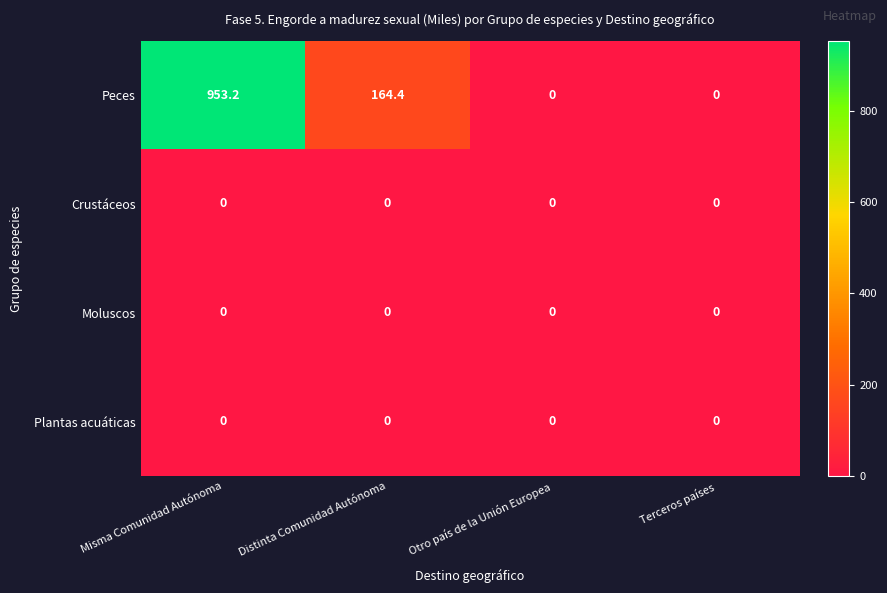

At which category is the sum across all series the highest?

Misma Comunidad Autónoma